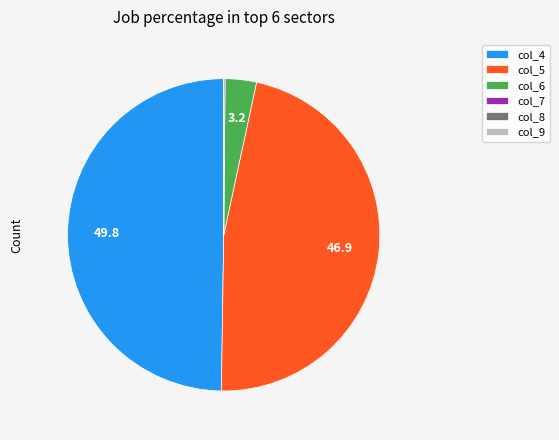

Is col_5 the majority of the pie?

No